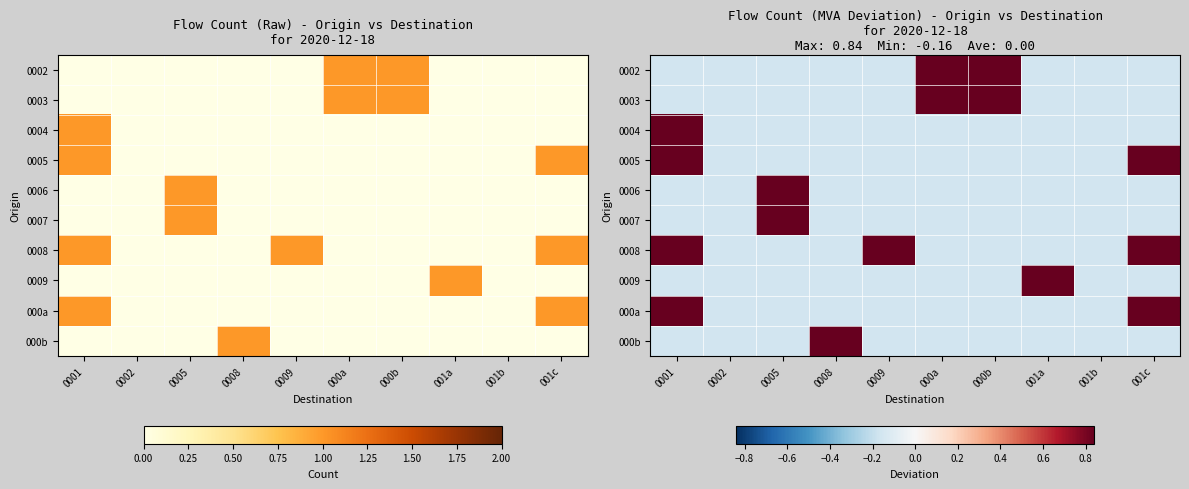

Where does the 0009 series first go above 0?

001a